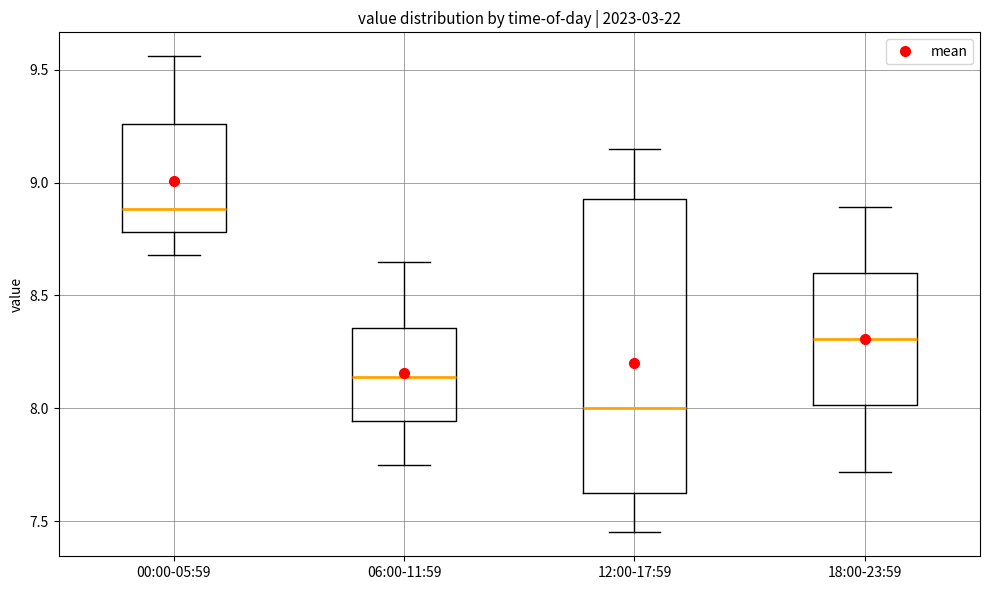

Where is the lower edge of the box for 18:00-23:59 on the y-axis? The values are not printed on the chart, so give them approximately, as read against the axis.

8.00